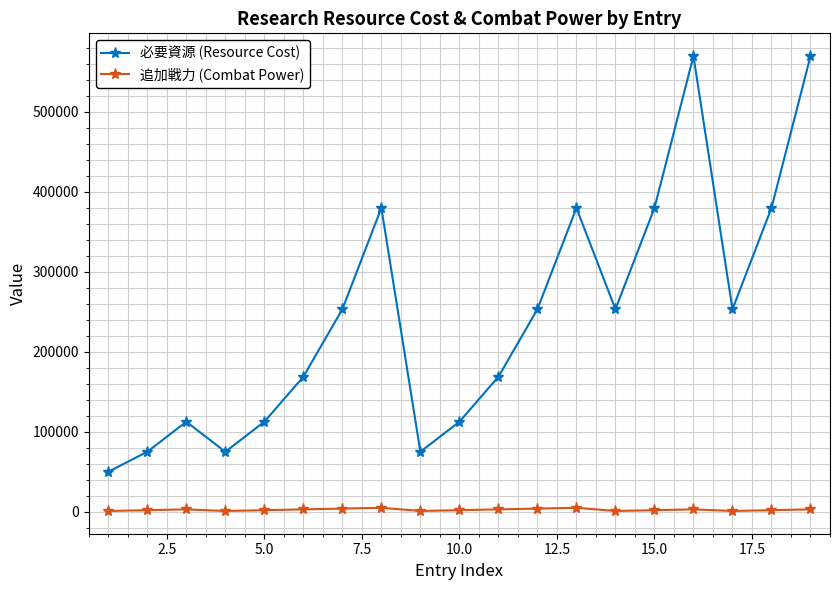

What is the average value of the 追加戦力 (Combat Power) series?

2526